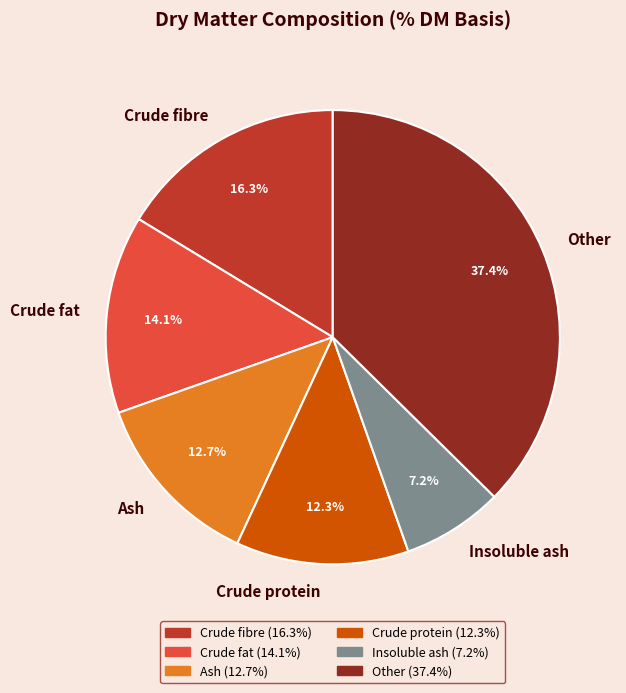

Is it true that Crude fat is 28% of the pie?

False